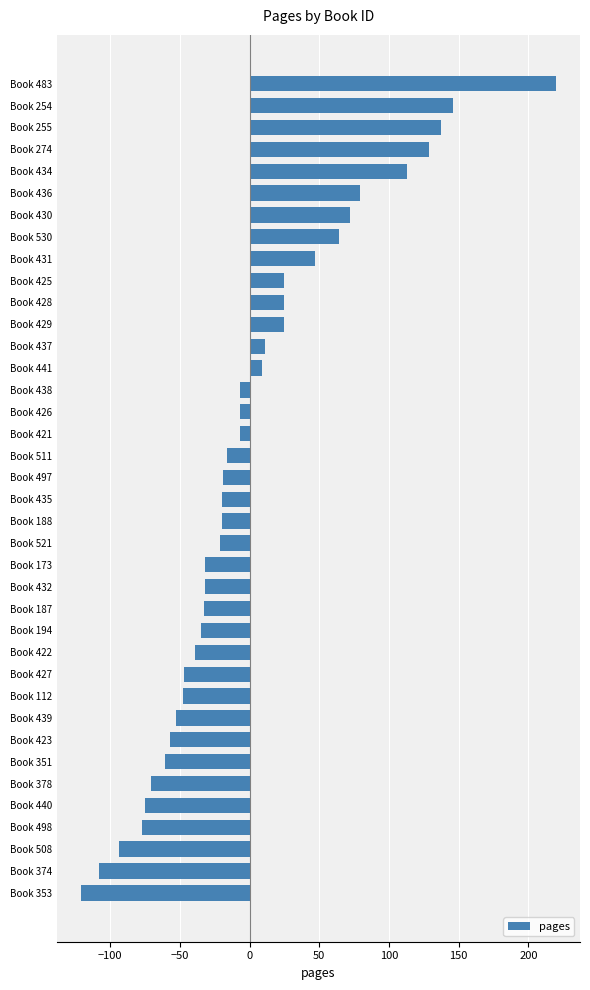

The chart shows a value of -16.1 at Book 511. True or false?

True